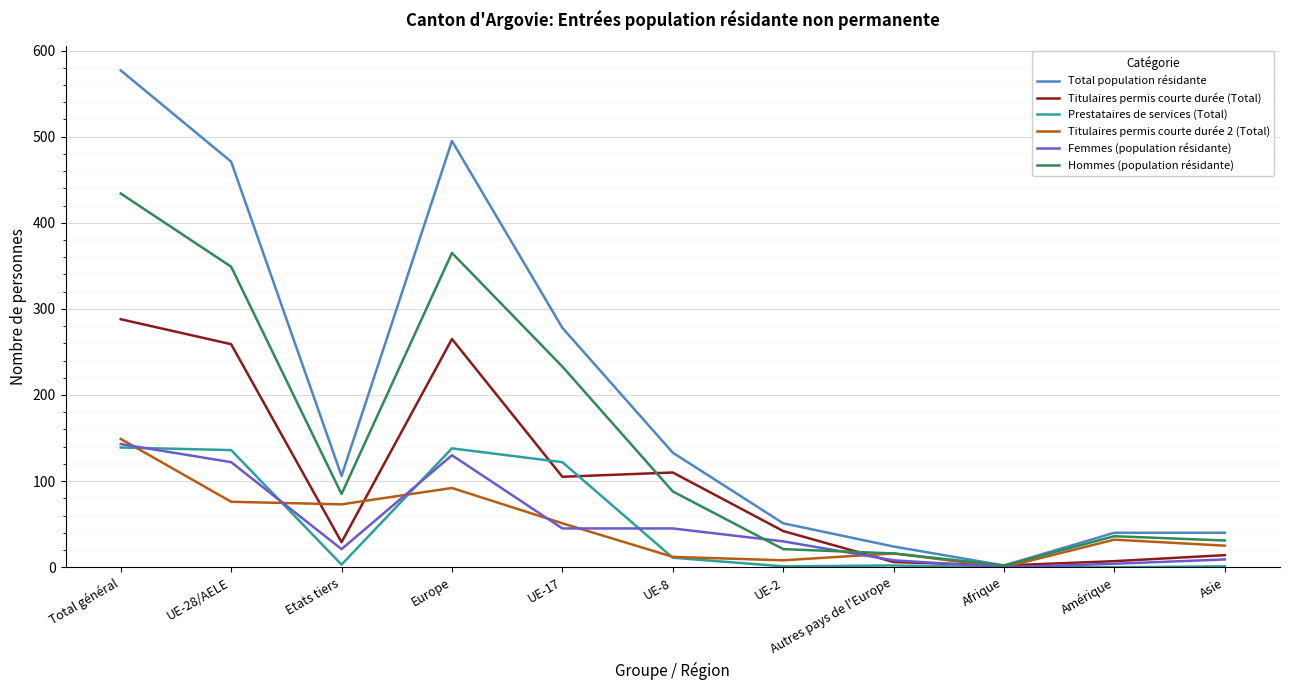

Which series has the largest total across all categories?

Total population résidante